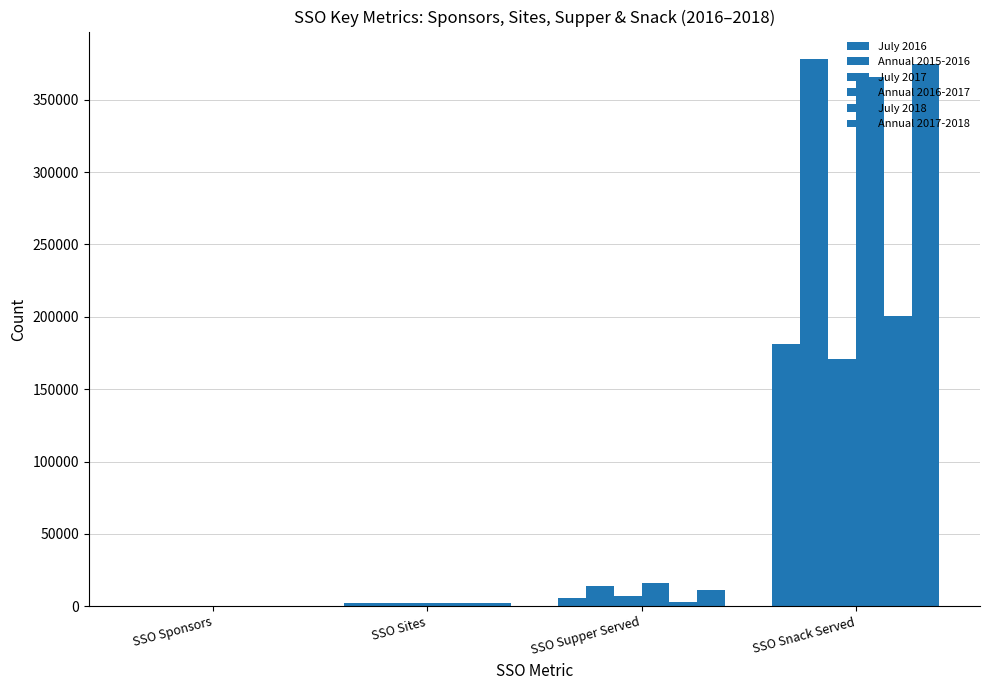

At how many categories does at least one series exceed 299036?

1